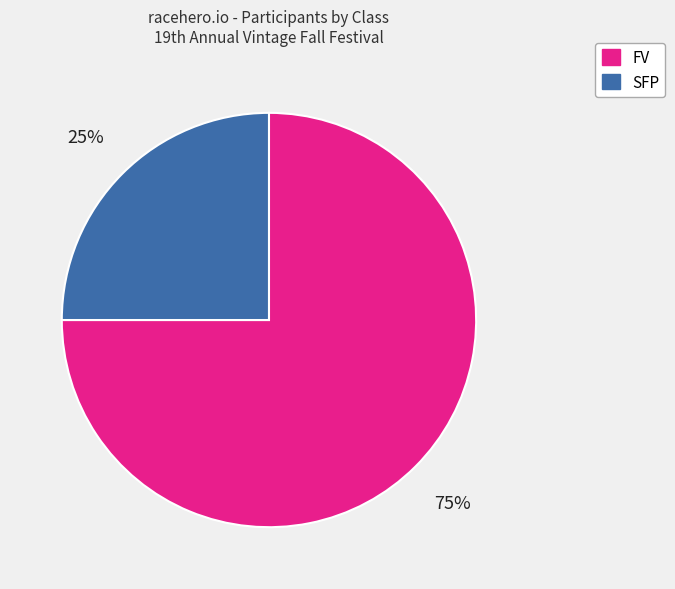

Between SFP and FV, which is larger?

FV